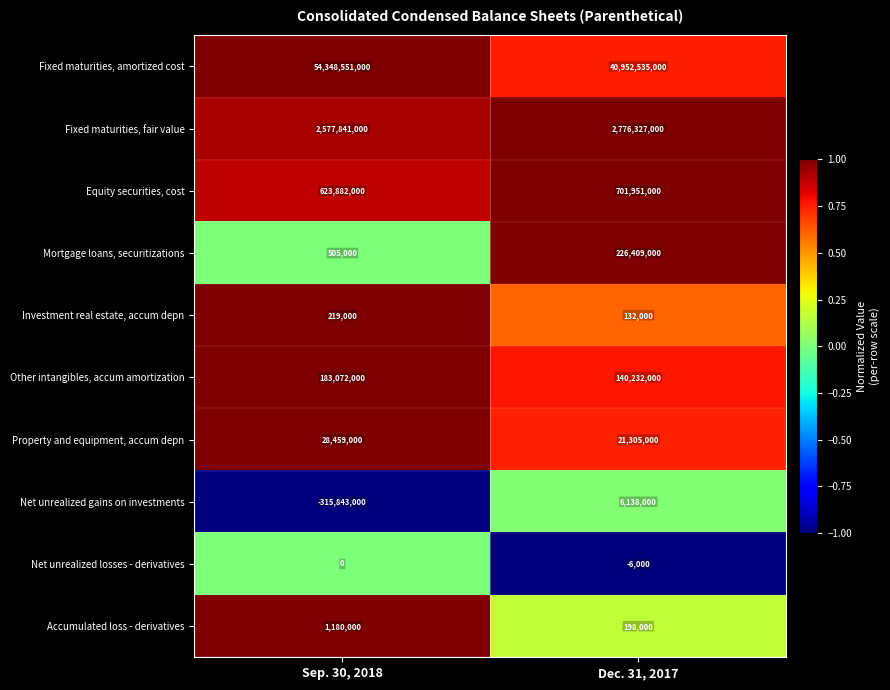

At which label is Net unrealized losses - derivatives closest to -3000?

Sep. 30, 2018